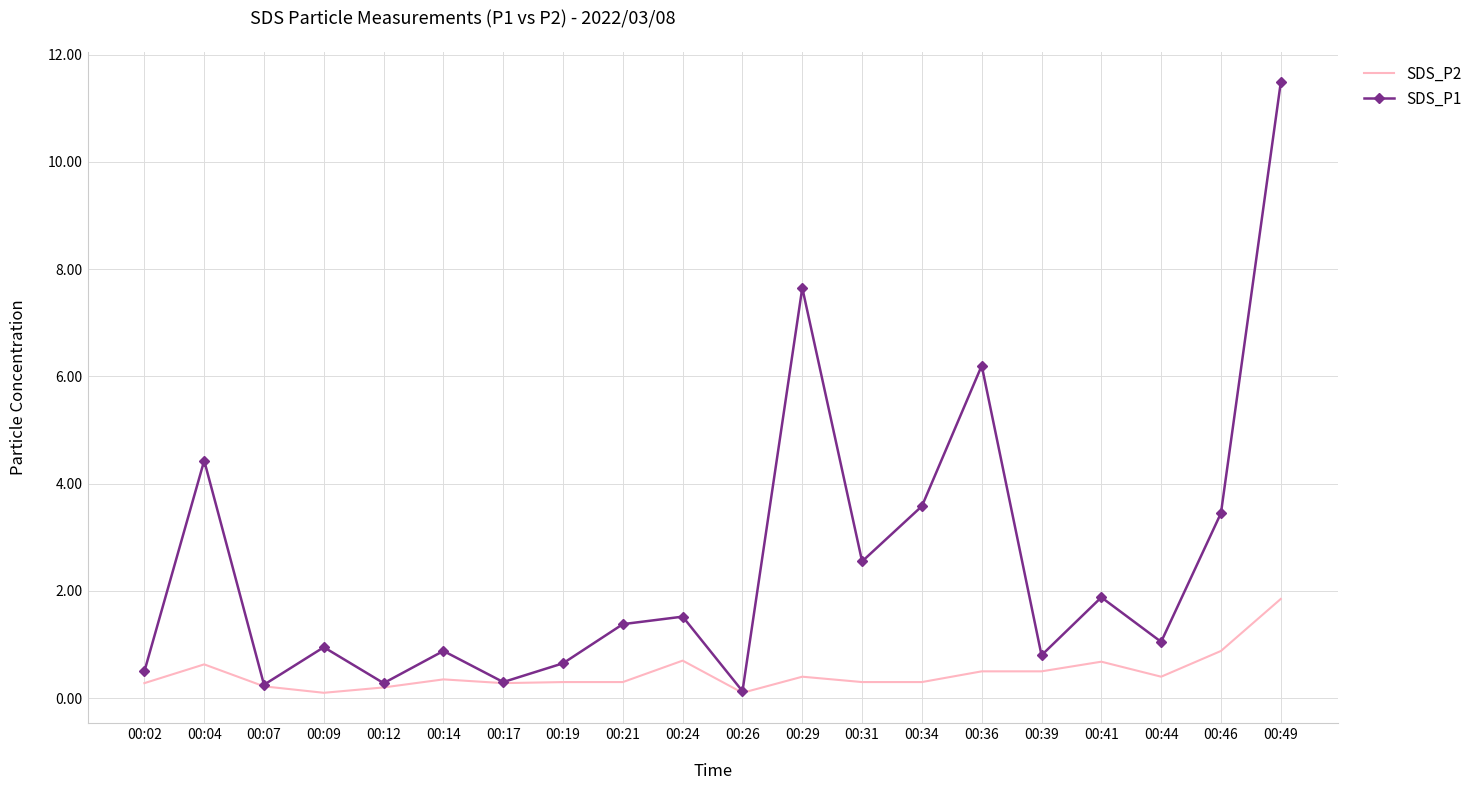

At which category is the sum across all series the highest?

00:49